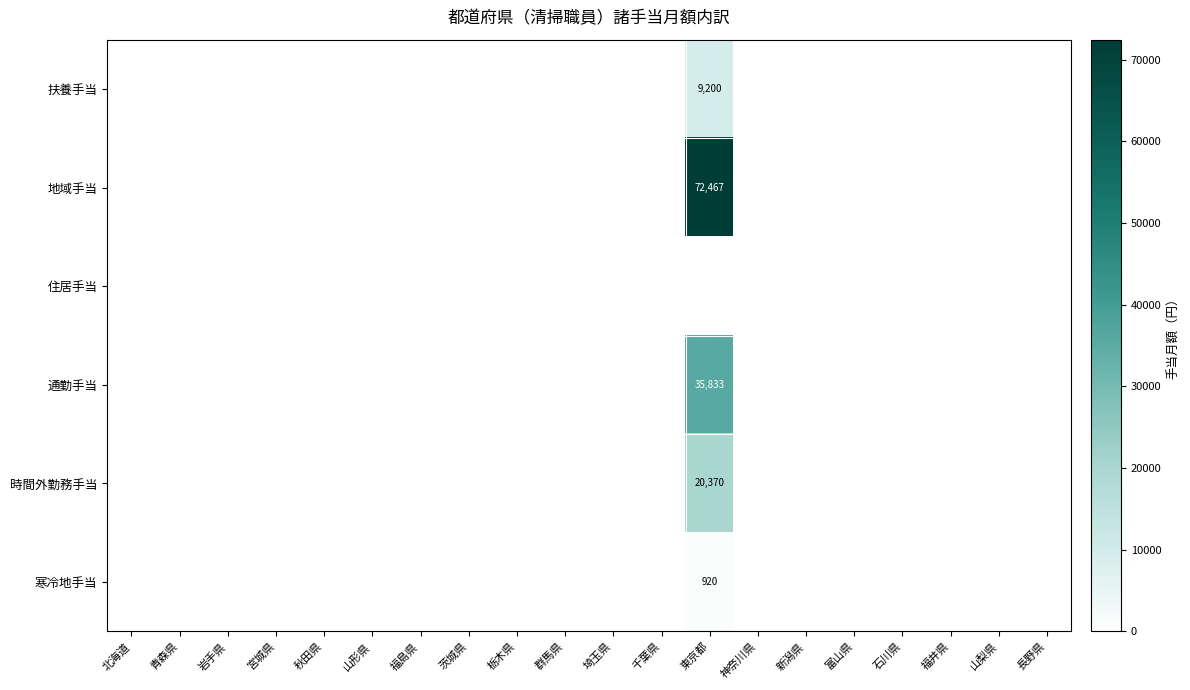

How many series are shown in this chart?

6